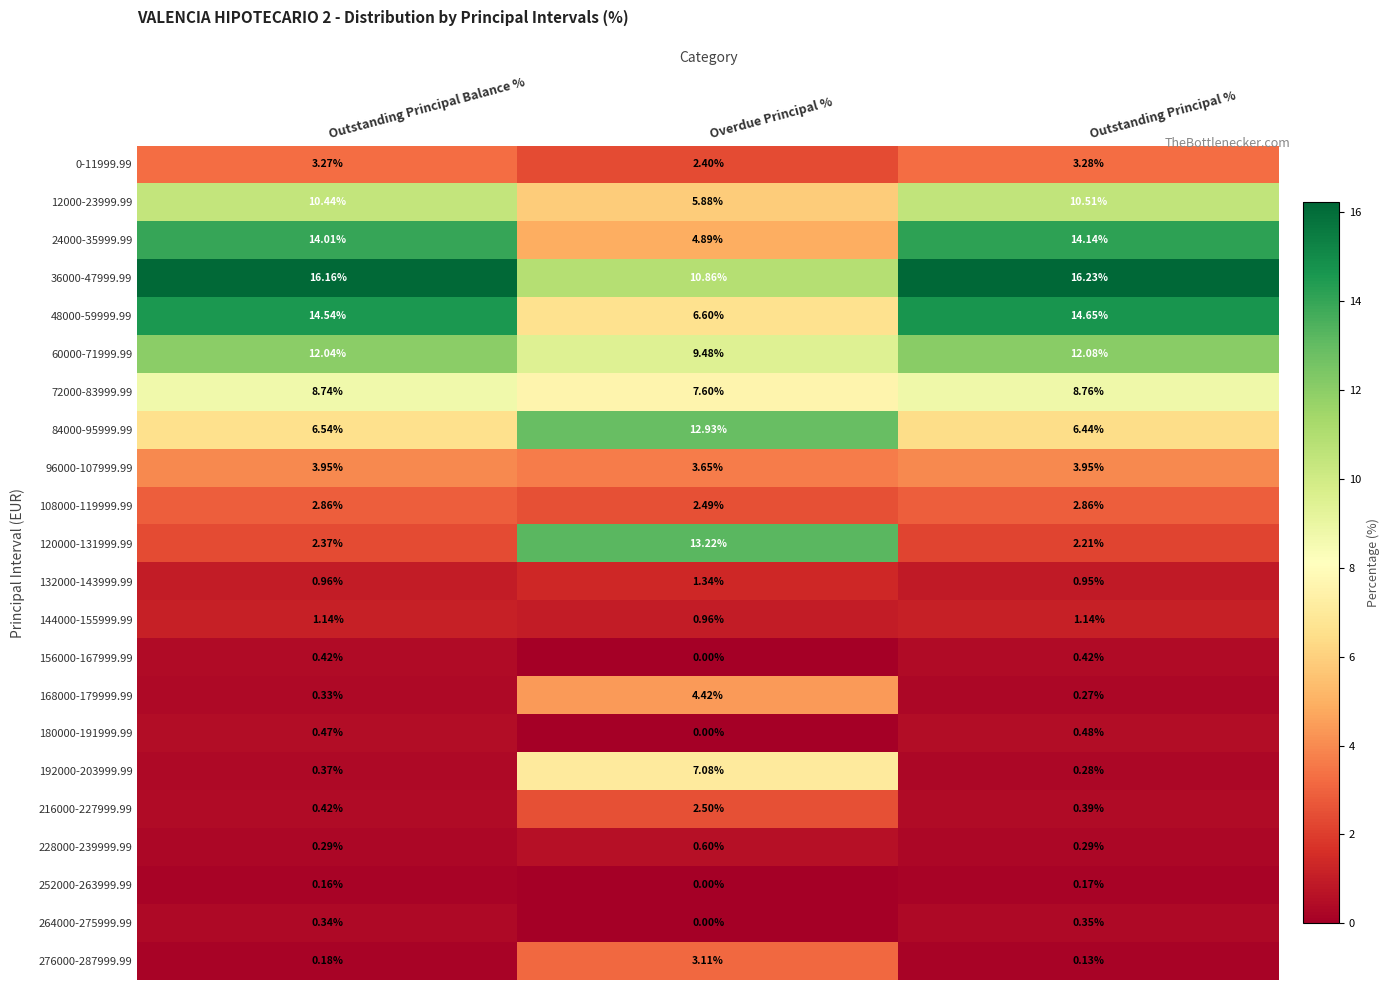

At which category is the sum across all series the highest?

Overdue Principal %